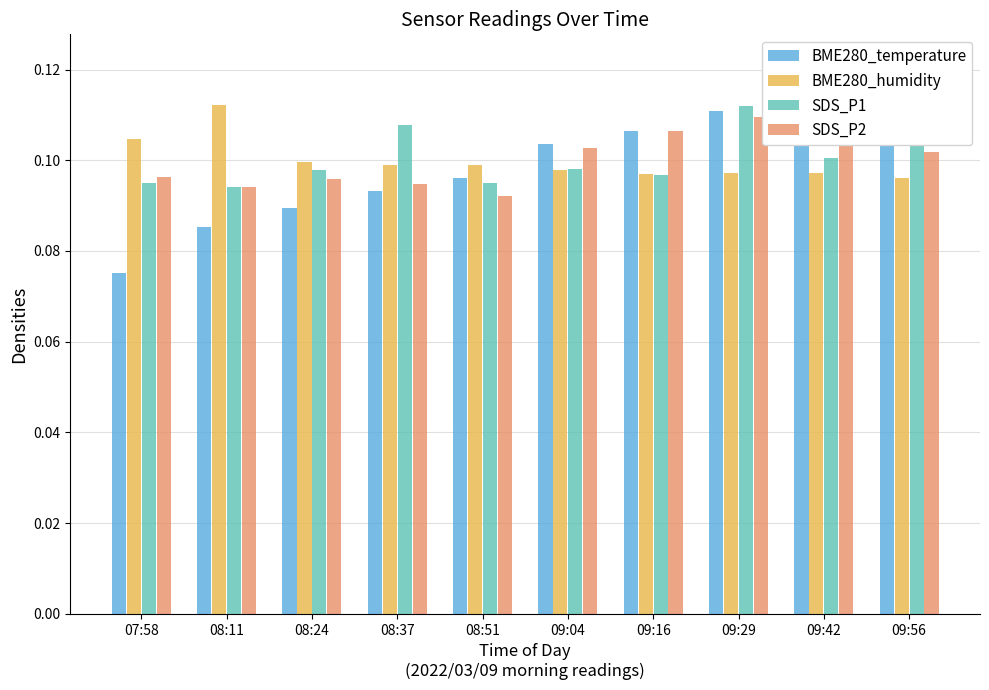

What is the maximum value shown in the chart?

0.1